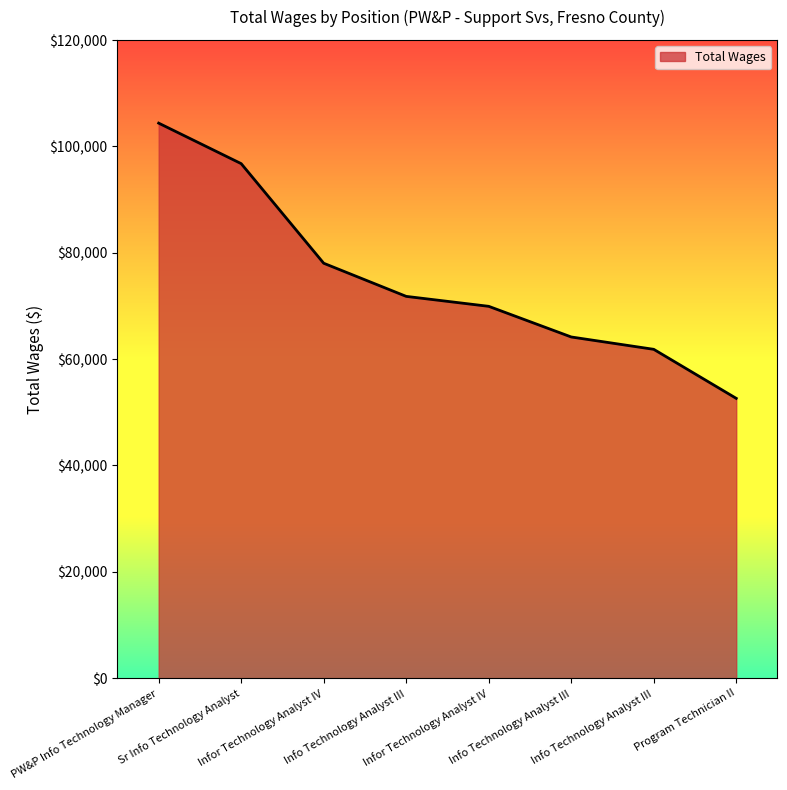

Reading left to right, transcribe all the data shown in this chart.

PW&P Info Technology Manager=104390	Sr Info Technology Analyst=96772	Infor Technology Analyst IV=78039	Info Technology Analyst III=71806	Infor Technology Analyst IV=69935	Info Technology Analyst III=64170	Info Technology Analyst III=61848	Program Technician II=52624